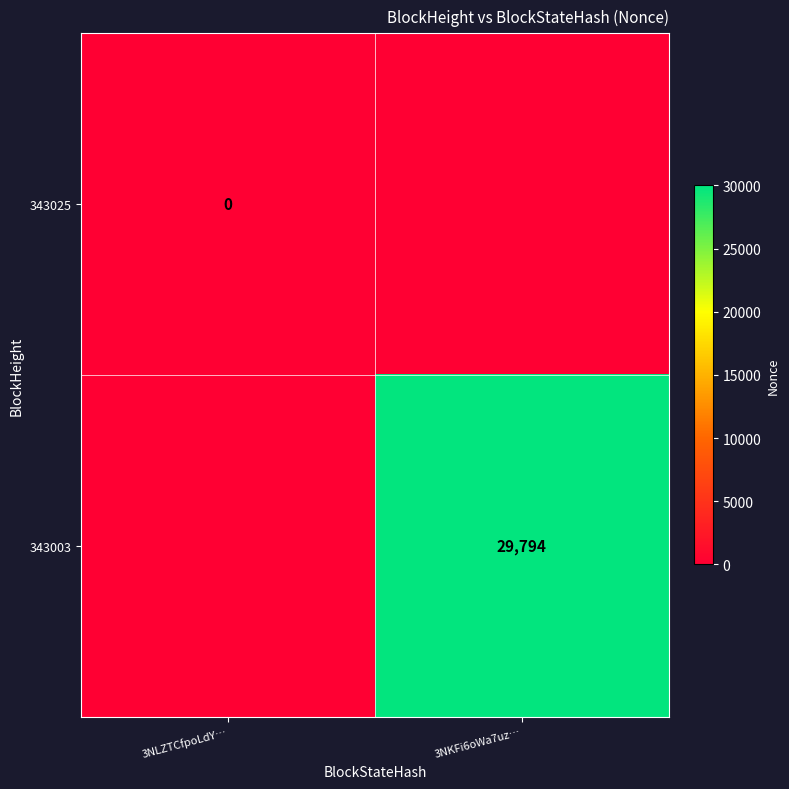

The value of 343003 at 3NKFi6oWa7uz… is 40081. True or false?

False